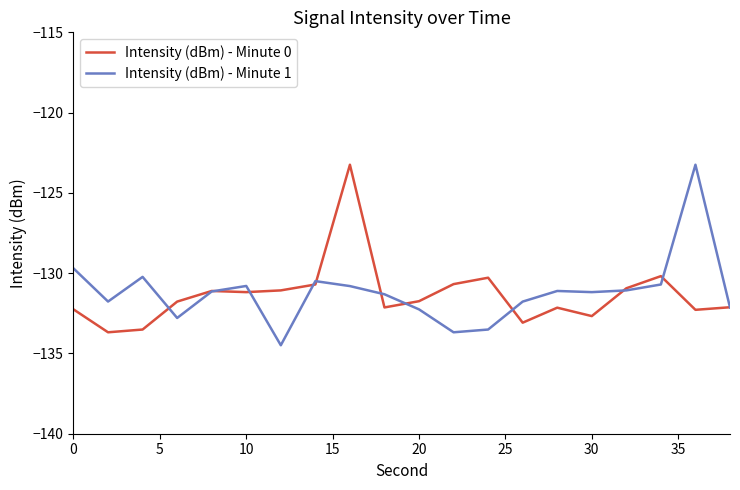

What is the greatest value displayed?

-123.2